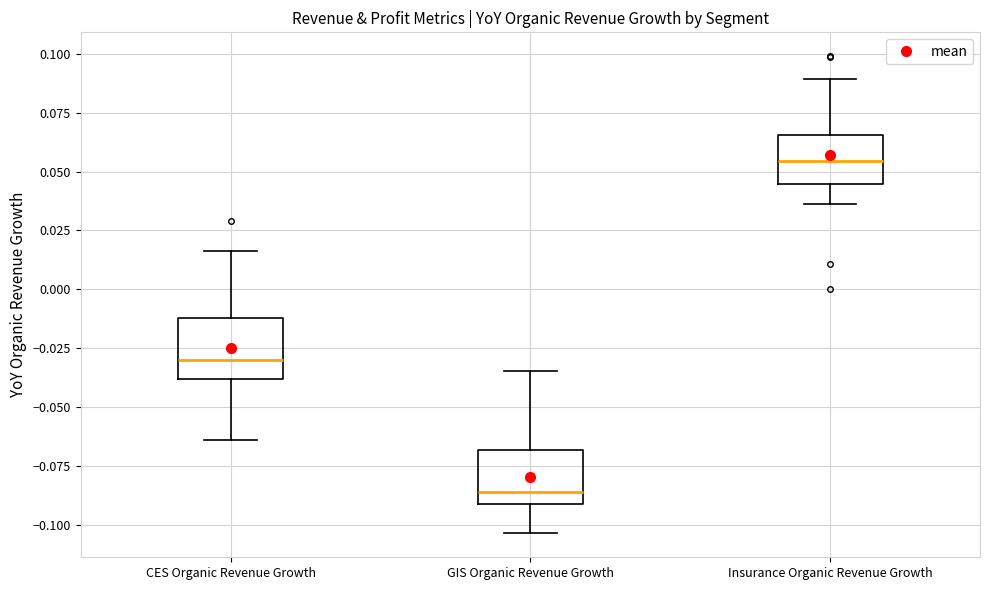

Reading left to right, read every box against the y-axis: the position of its median line, the range the box covers, and the ends of its whiskers. The values are not printed on the chart, so give them approximately, as read against the axis.

CES Organic Revenue Growth: median -0.030, box -0.040 to -0.010, whiskers -0.065 to 0.015
GIS Organic Revenue Growth: median -0.085, box -0.090 to -0.070, whiskers -0.105 to -0.035
Insurance Organic Revenue Growth: median 0.055, box 0.045 to 0.065, whiskers 0.035 to 0.090